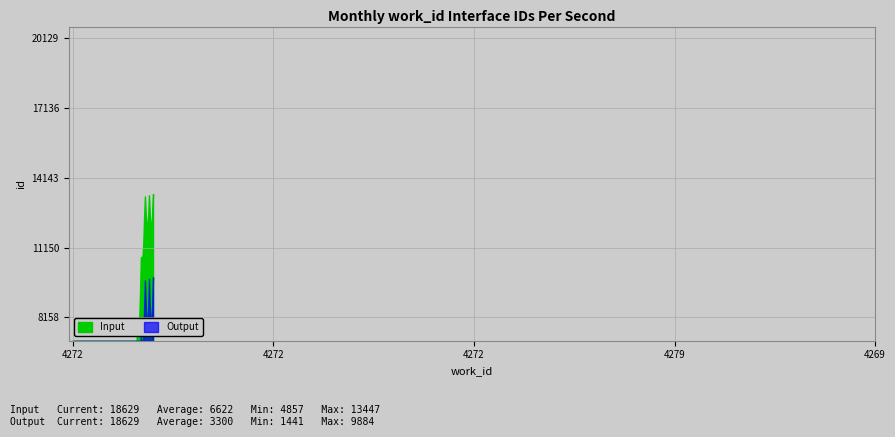

The value of Input at 4272 is 11160. True or false?

True